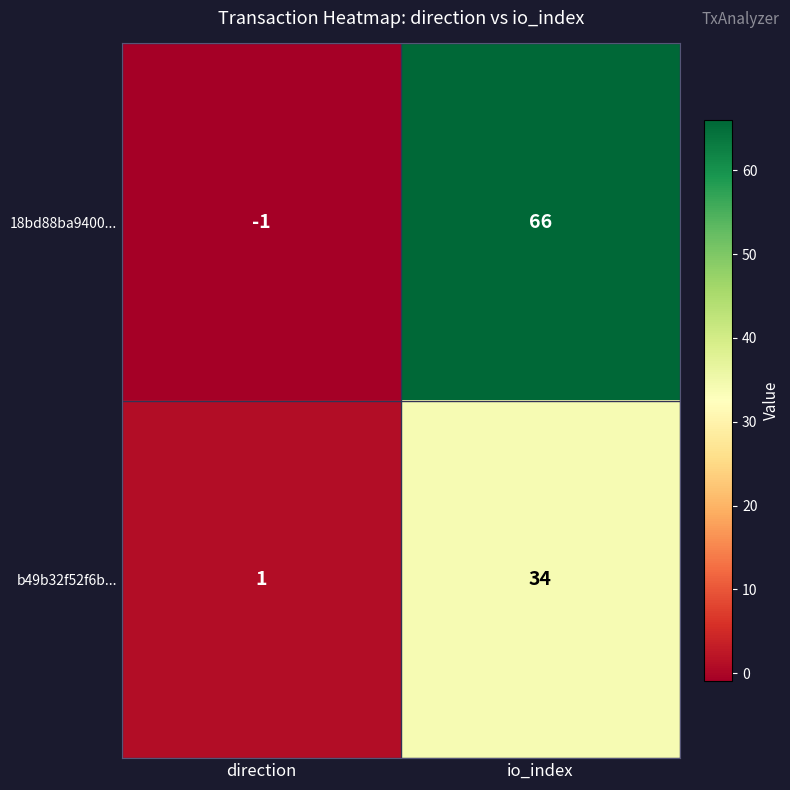

What is the greatest value displayed?

66